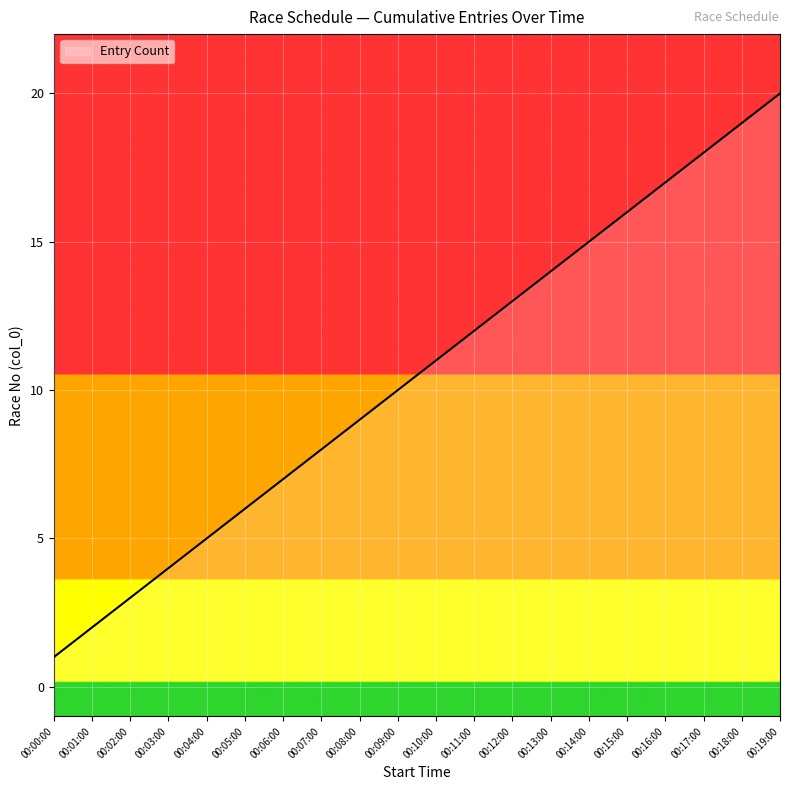

List the labels in order of value, largest first.

00:19:00, 00:18:00, 00:17:00, 00:16:00, 00:15:00, 00:14:00, 00:13:00, 00:12:00, 00:11:00, 00:10:00, 00:09:00, 00:08:00, 00:07:00, 00:06:00, 00:05:00, 00:04:00, 00:03:00, 00:02:00, 00:01:00, 00:00:00